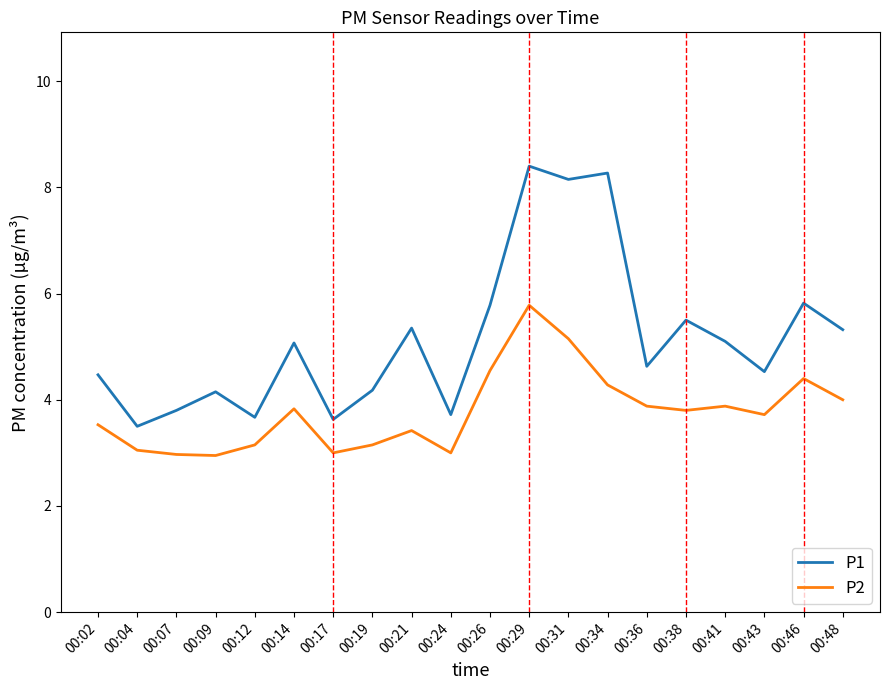

What is the difference between the second highest and minimum values in the P1 series?

4.8